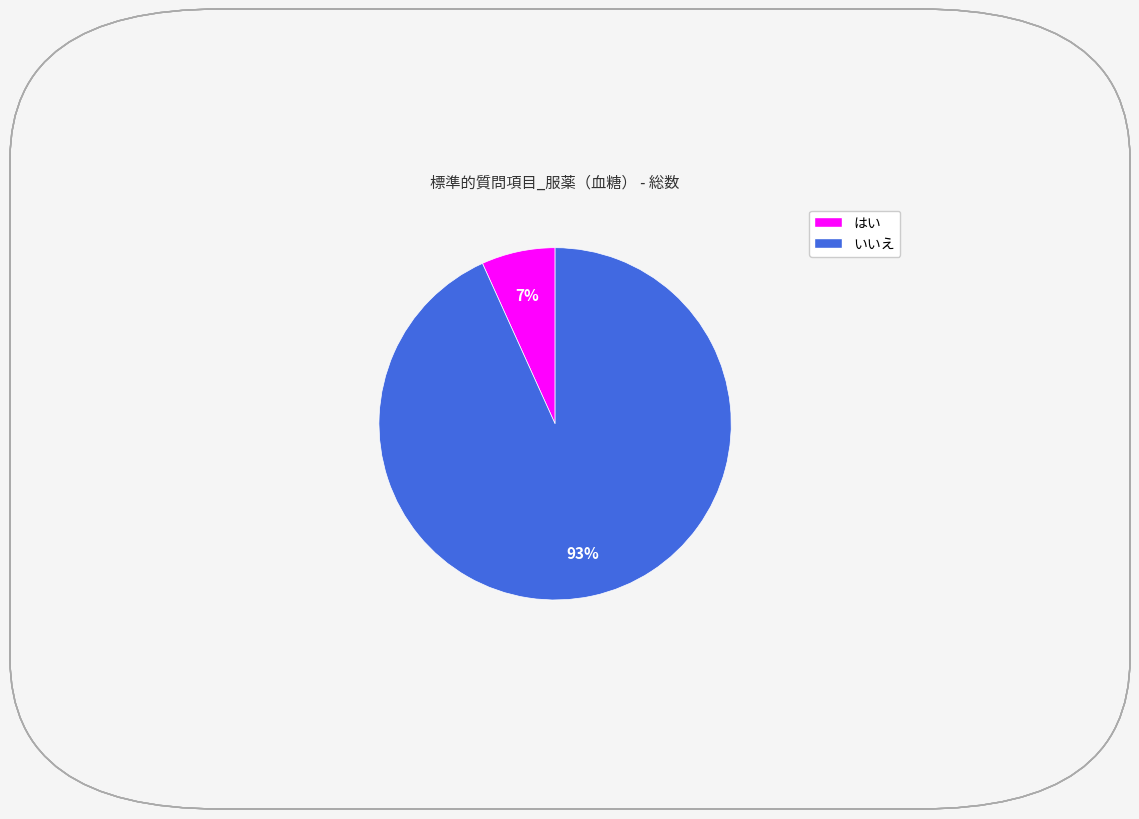

To the nearest percent, what is the average slice percentage?

50%